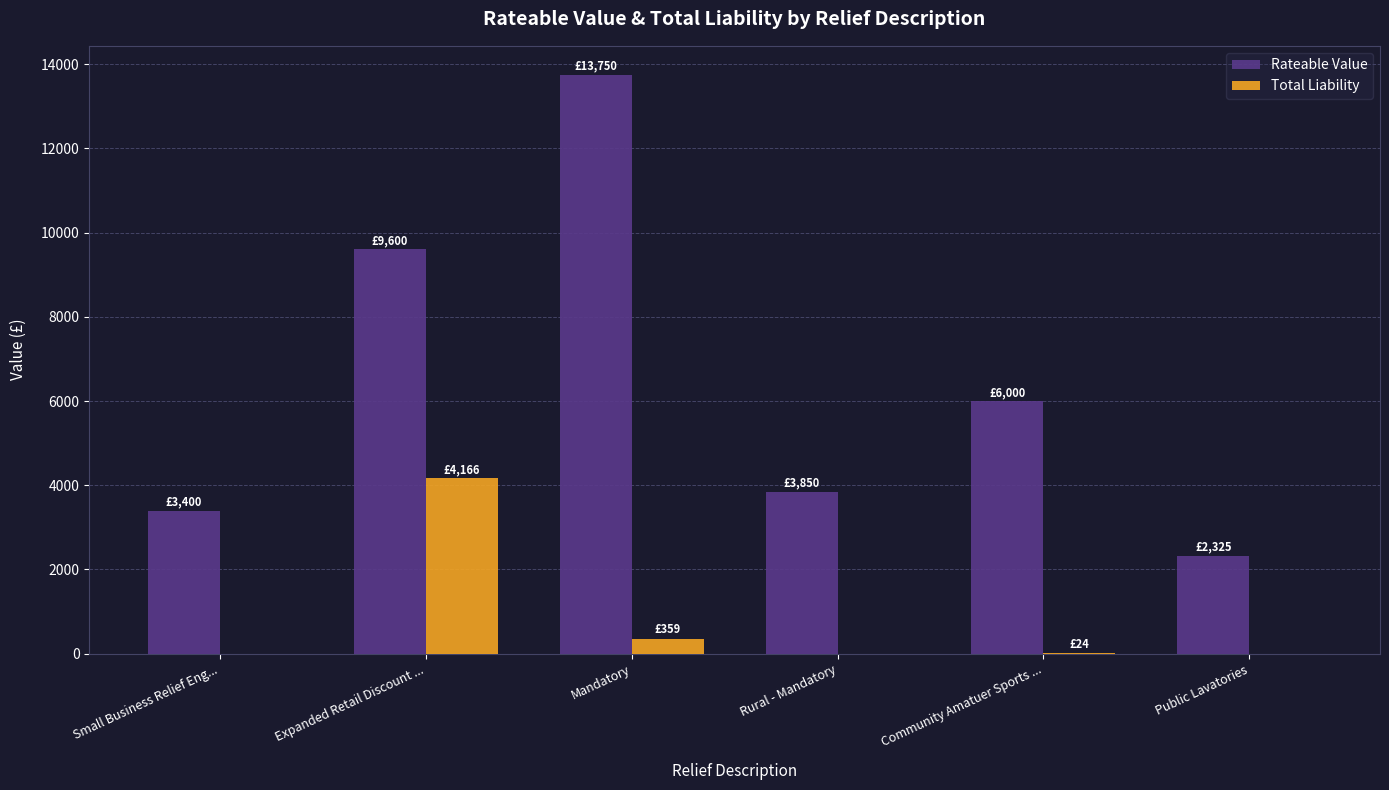

How many groups of bars are there?

6